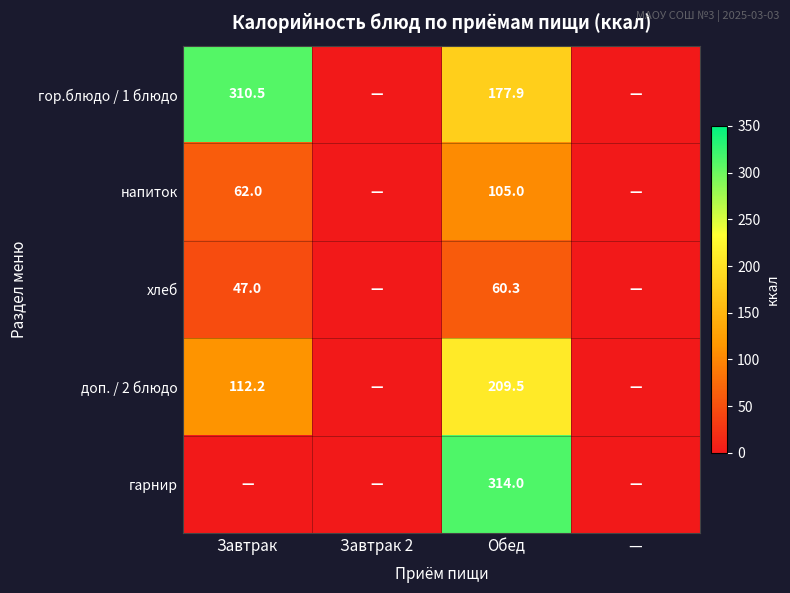

Which has a higher value, — or Завтрак 2?

—